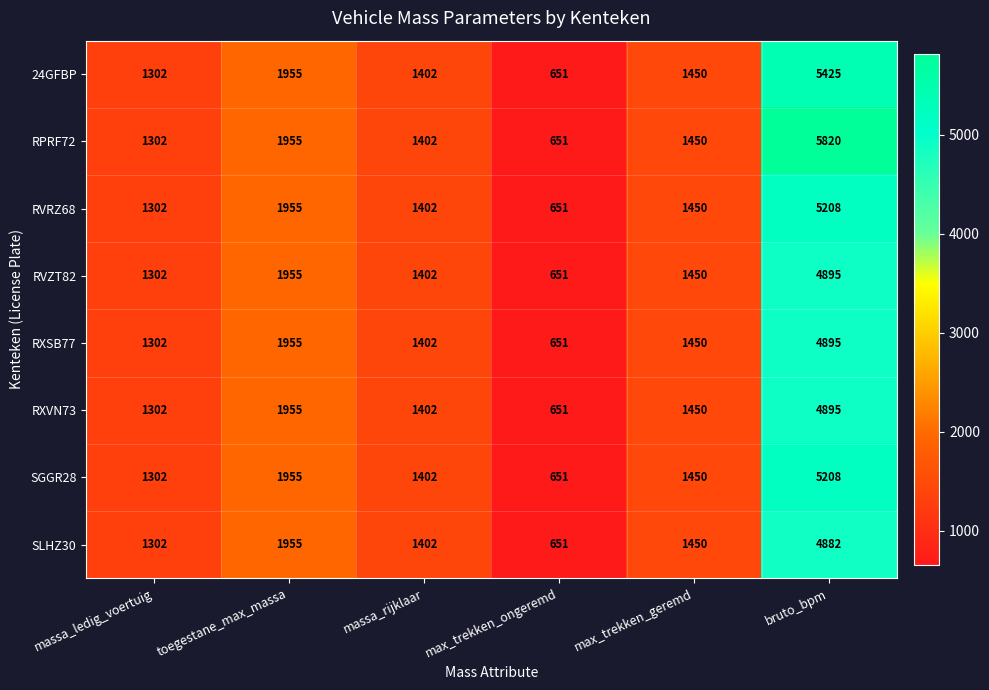

List the labels in order of SLHZ30 value, smallest first.

max_trekken_ongeremd, massa_ledig_voertuig, massa_rijklaar, max_trekken_geremd, toegestane_max_massa, bruto_bpm